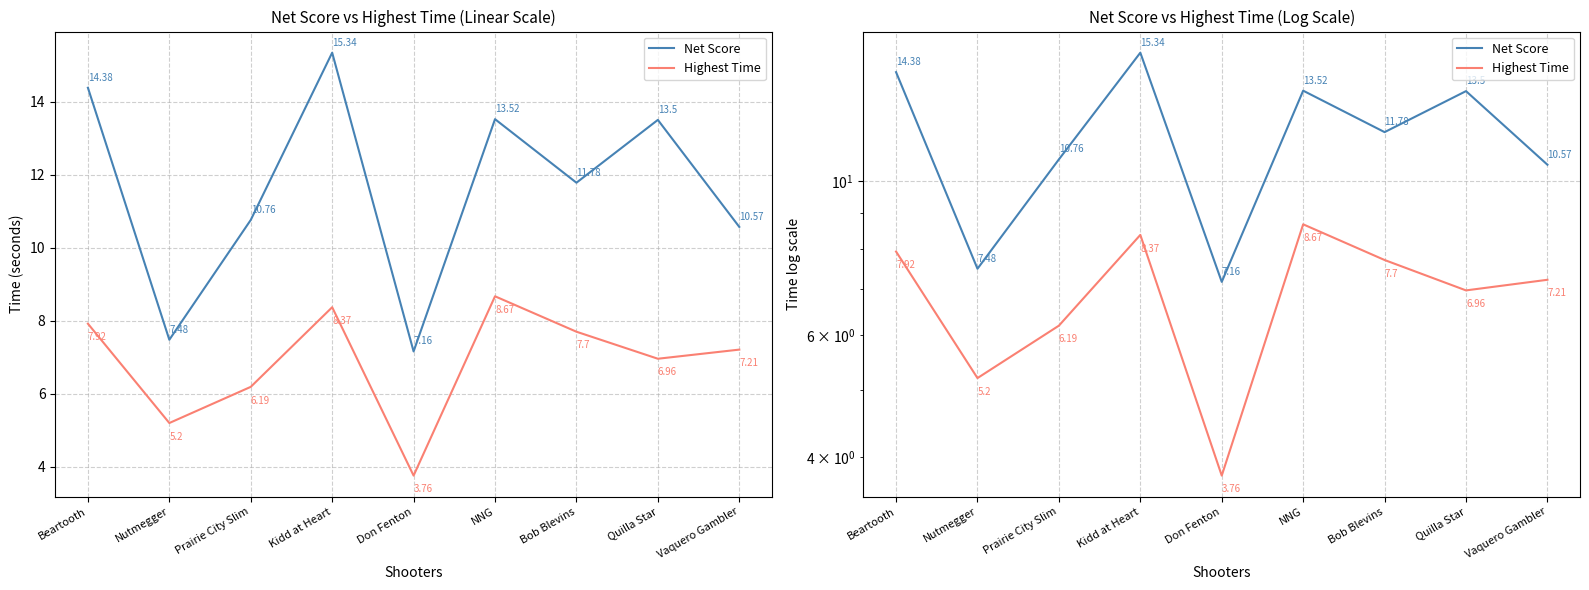

Which series has the largest range (max minus min)?

Net Score